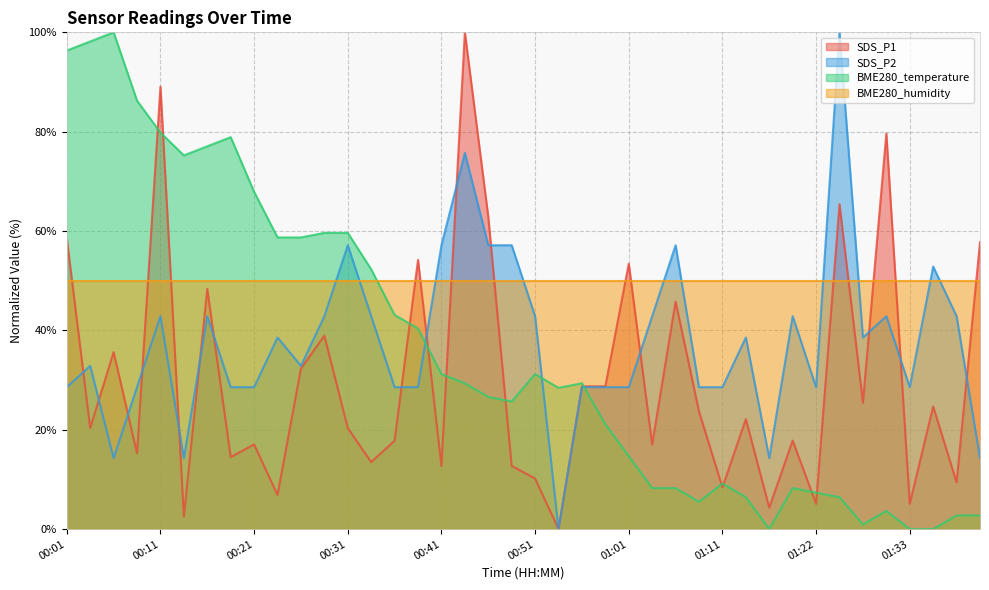

True or false: SDS_P2 and BME280_temperature cross at least once.

True